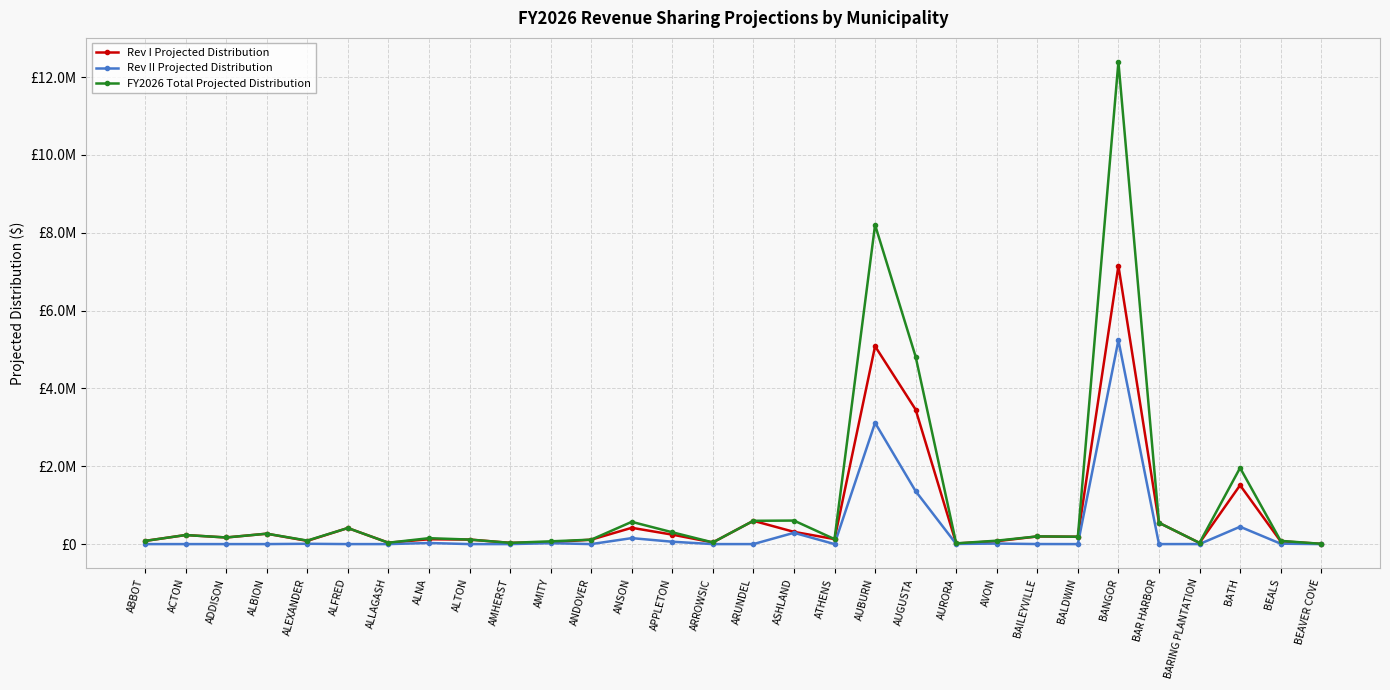

Which series has the widest spread of values?

FY2026 Total Projected Distribution